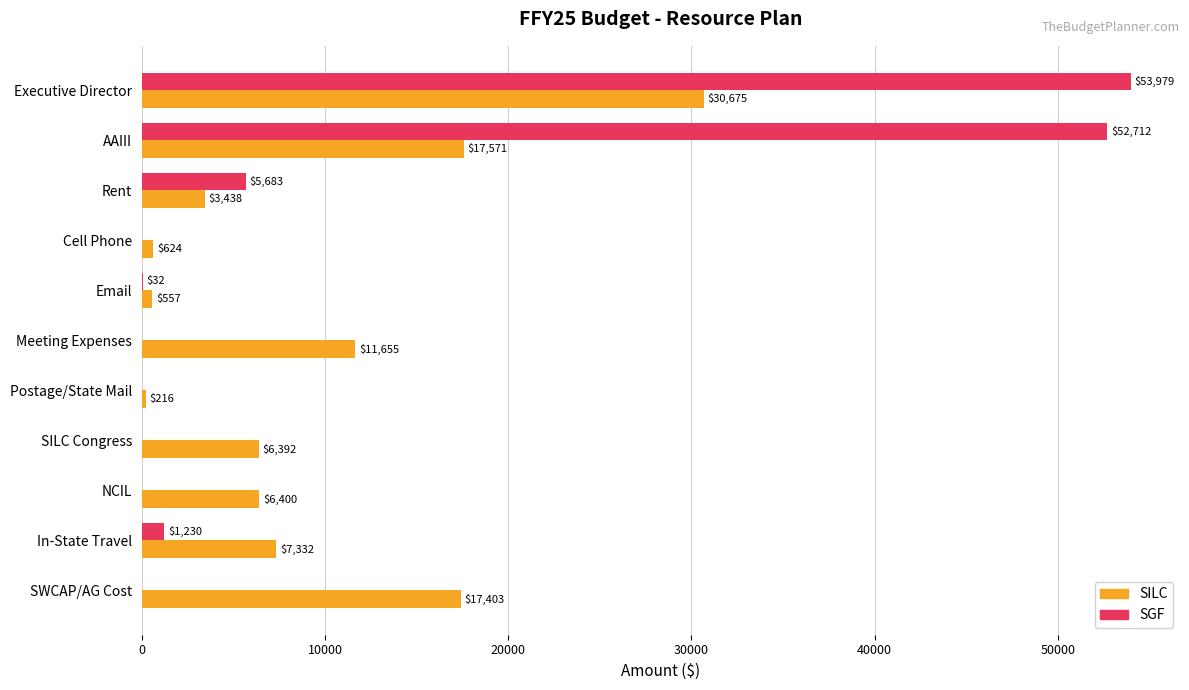

Which series has the largest total across all categories?

SGF